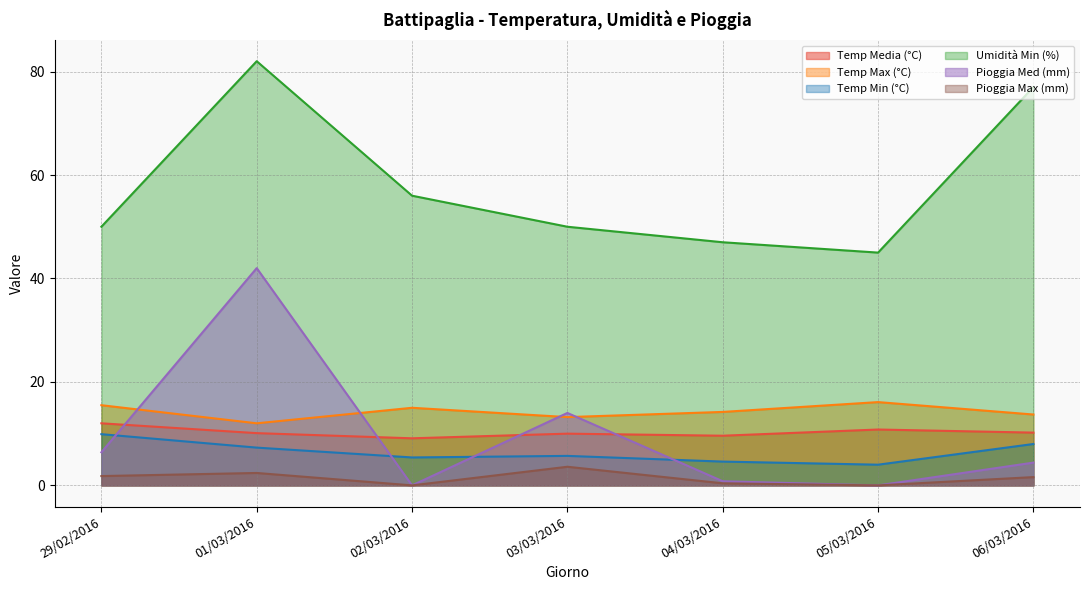

What is the total value across all series at 06/03/2016?

114.9